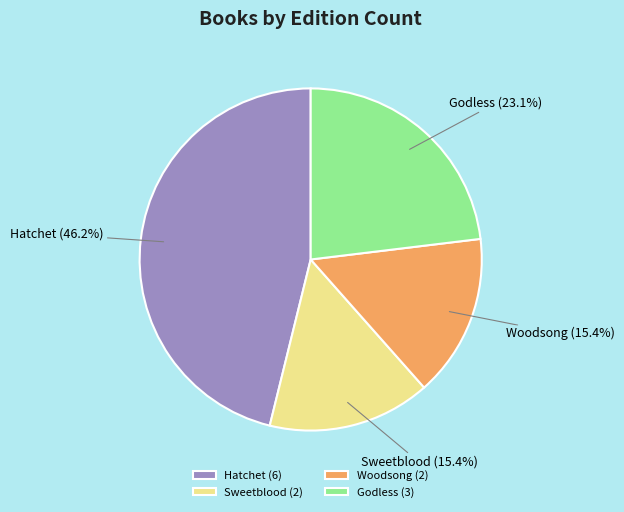

How many slices are in this pie chart?

4